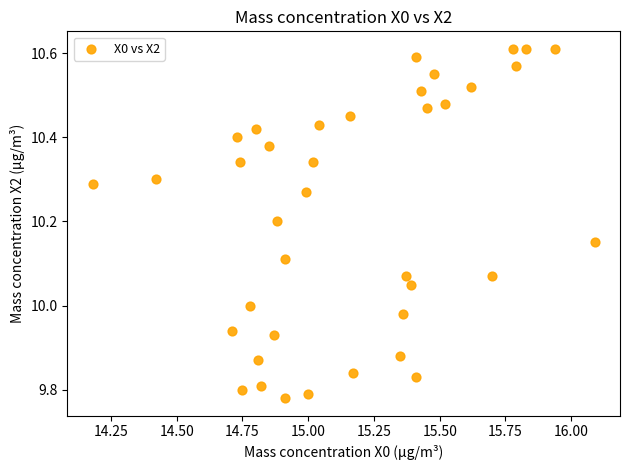

What is the range of X values (max minus min)?

1.9